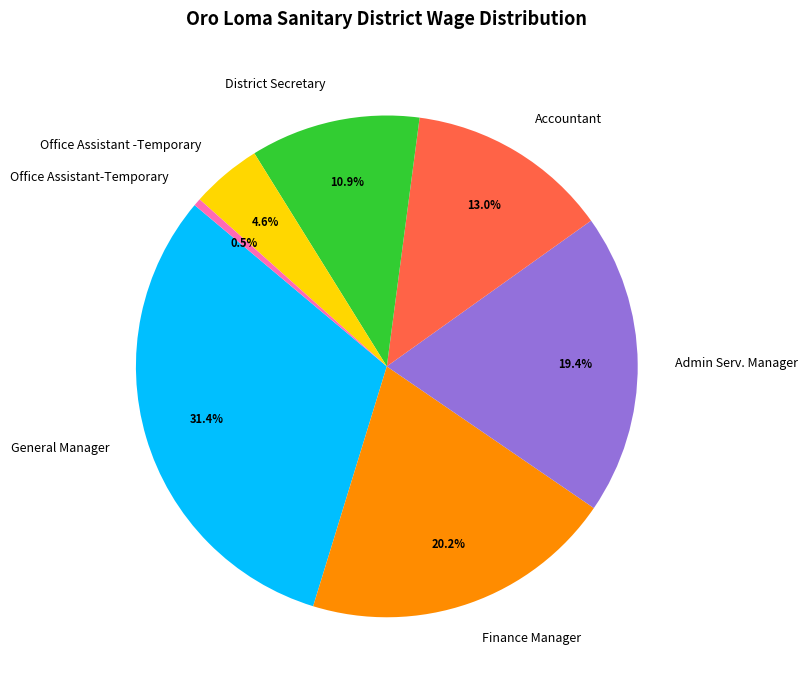

Which category has the smallest portion of the pie?

Office Assistant-Temporary